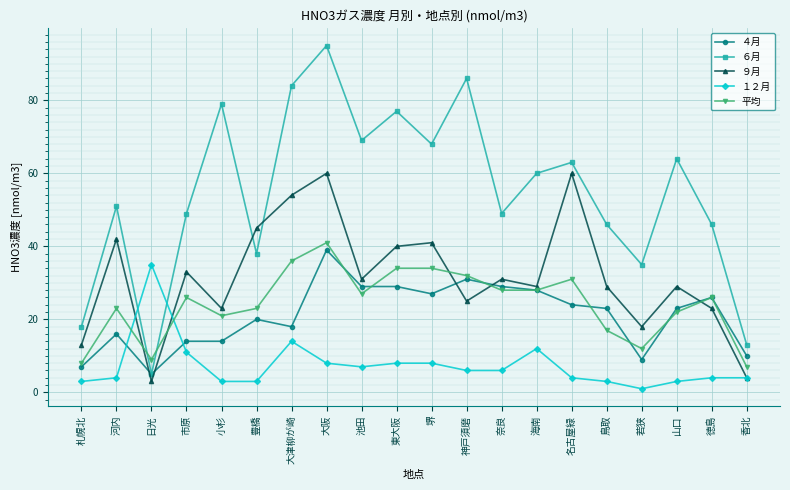

What is the average value of the 平均 series?

24